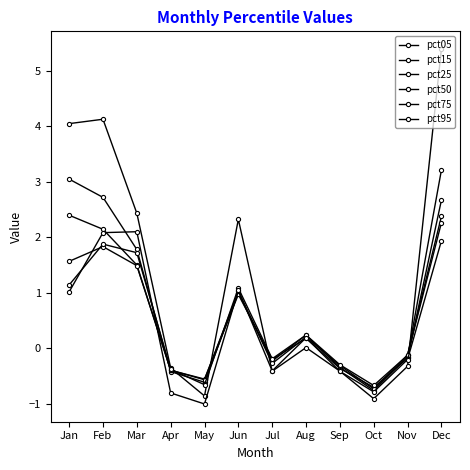

Which series has the largest range (max minus min)?

pct05